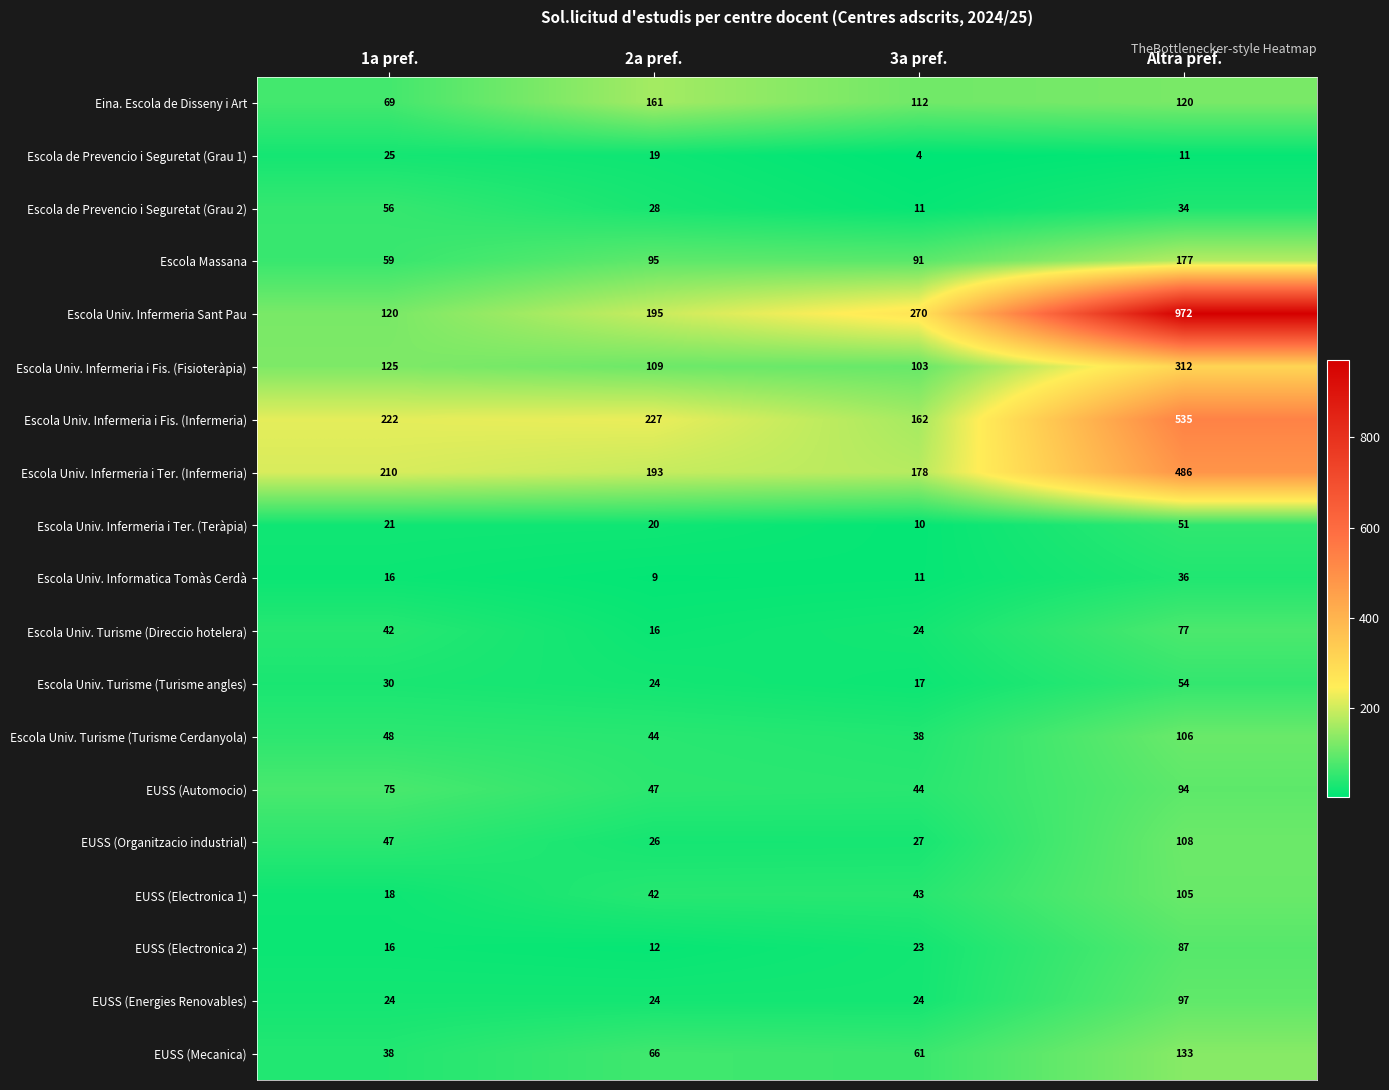

True or false: Escola Massana has a value of 95 at 2a pref..

True